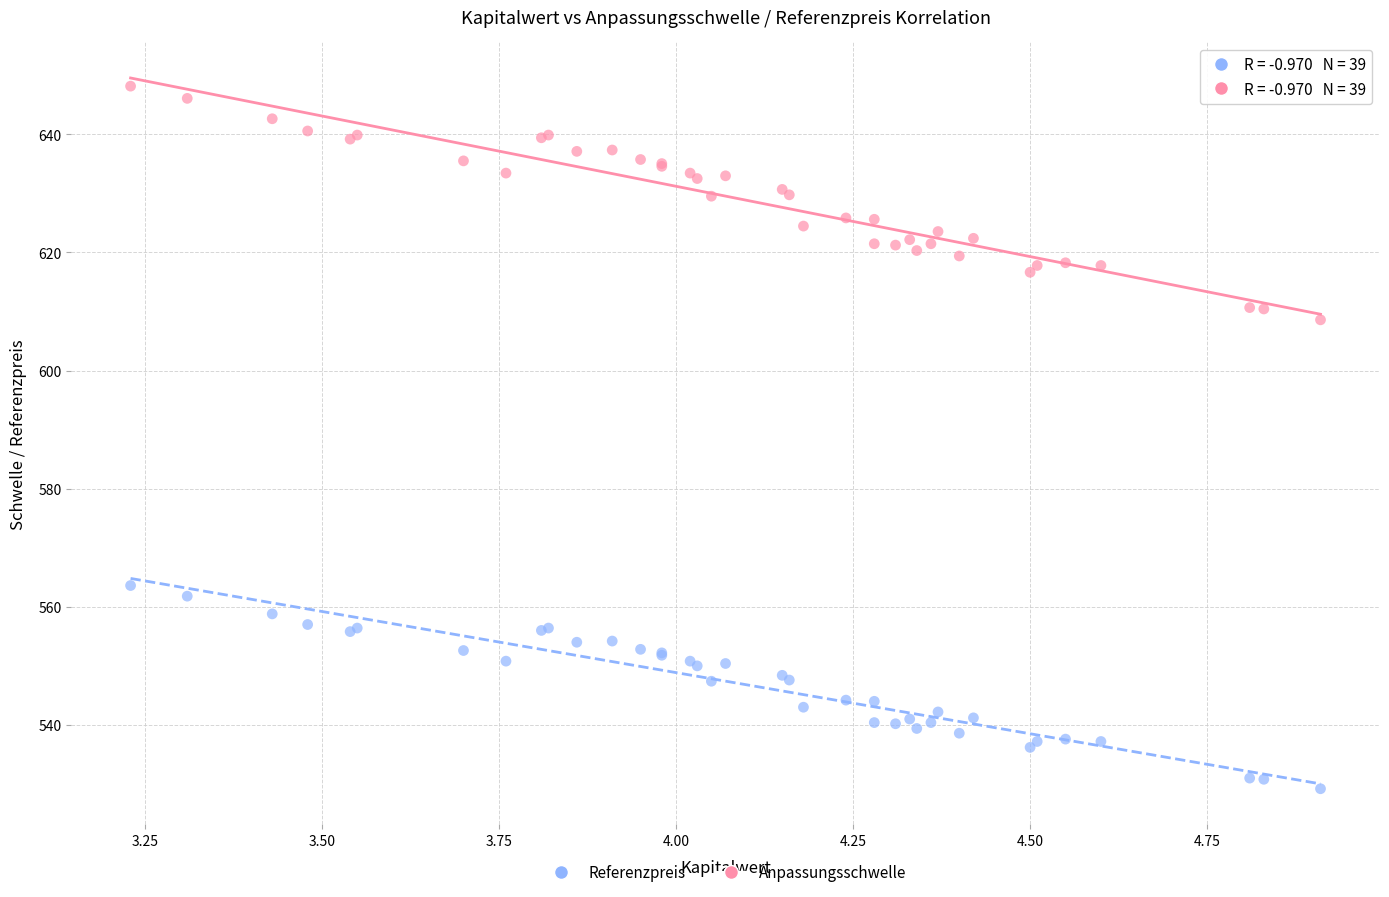

Across all series, what Y value is closest to 588?

608.6